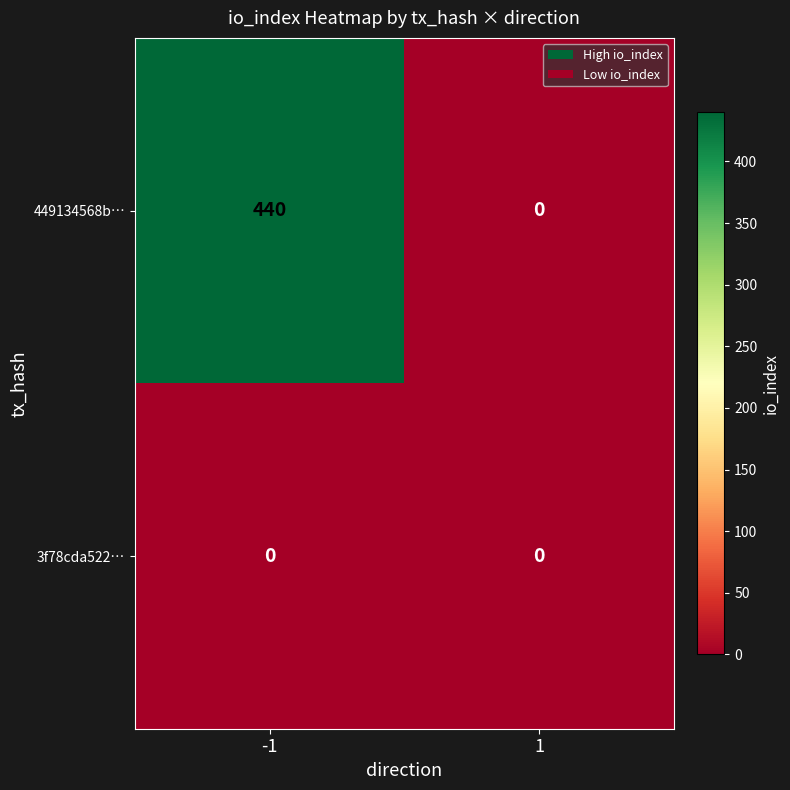

What is the difference between the 449134568b… values at 1 and -1?

440